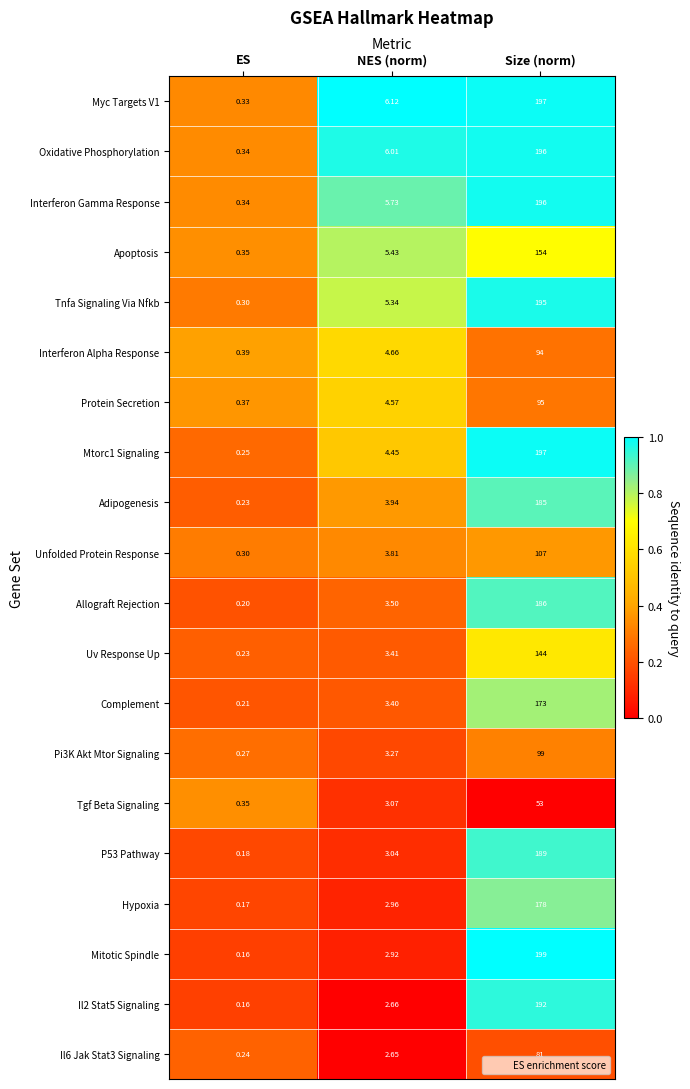

At which label does Myc Targets V1 reach its minimum?

ES